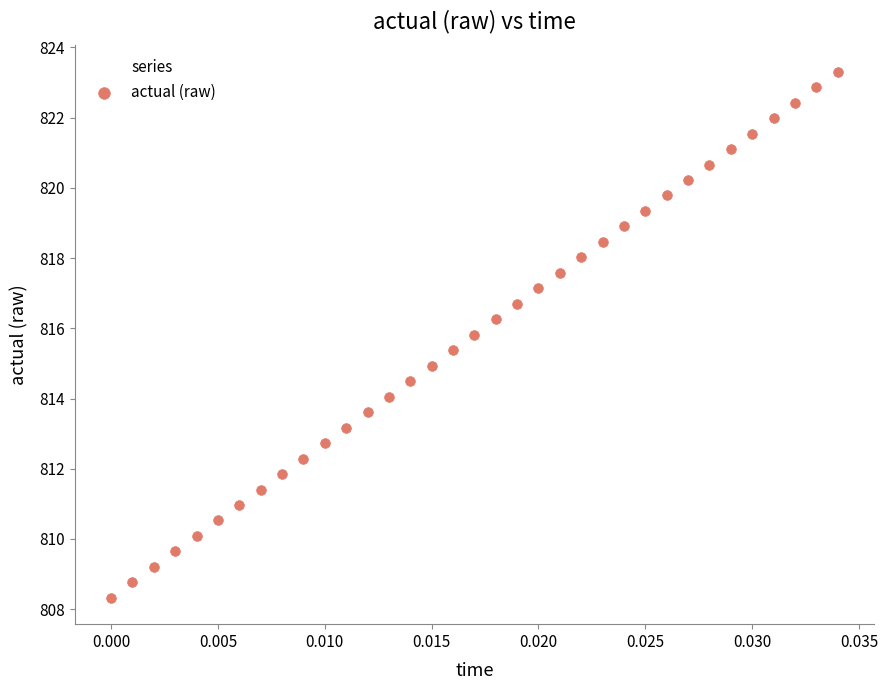

What is the range of Y values (max minus min)?

15.0